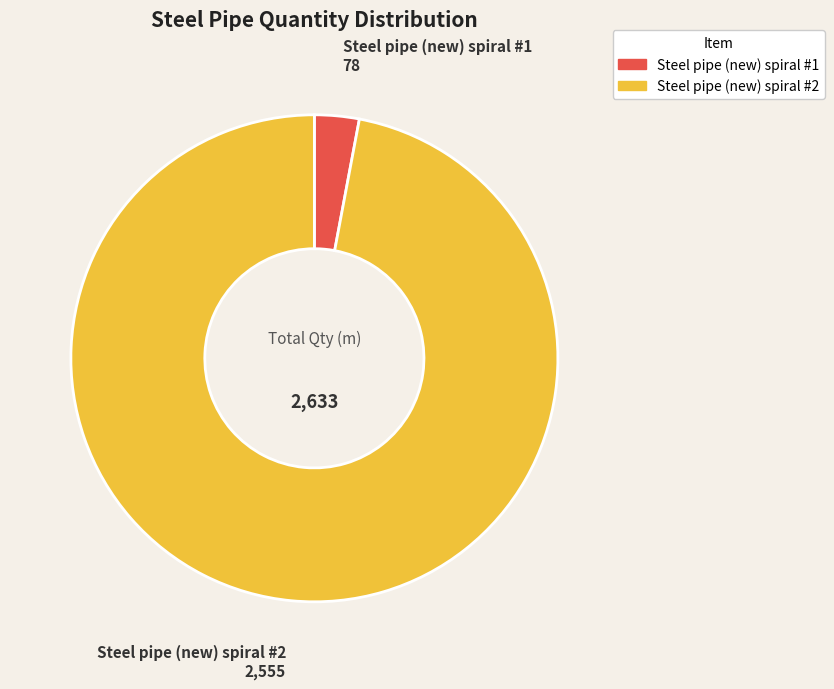

Rank the categories by value from highest to lowest.

Steel pipe (new) spiral #2, Steel pipe (new) spiral #1